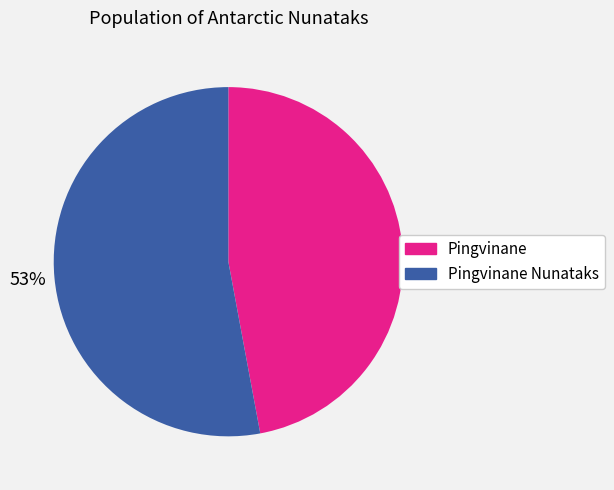

Do Pingvinane Nunataks and Pingvinane together represent more than half of the pie?

Yes